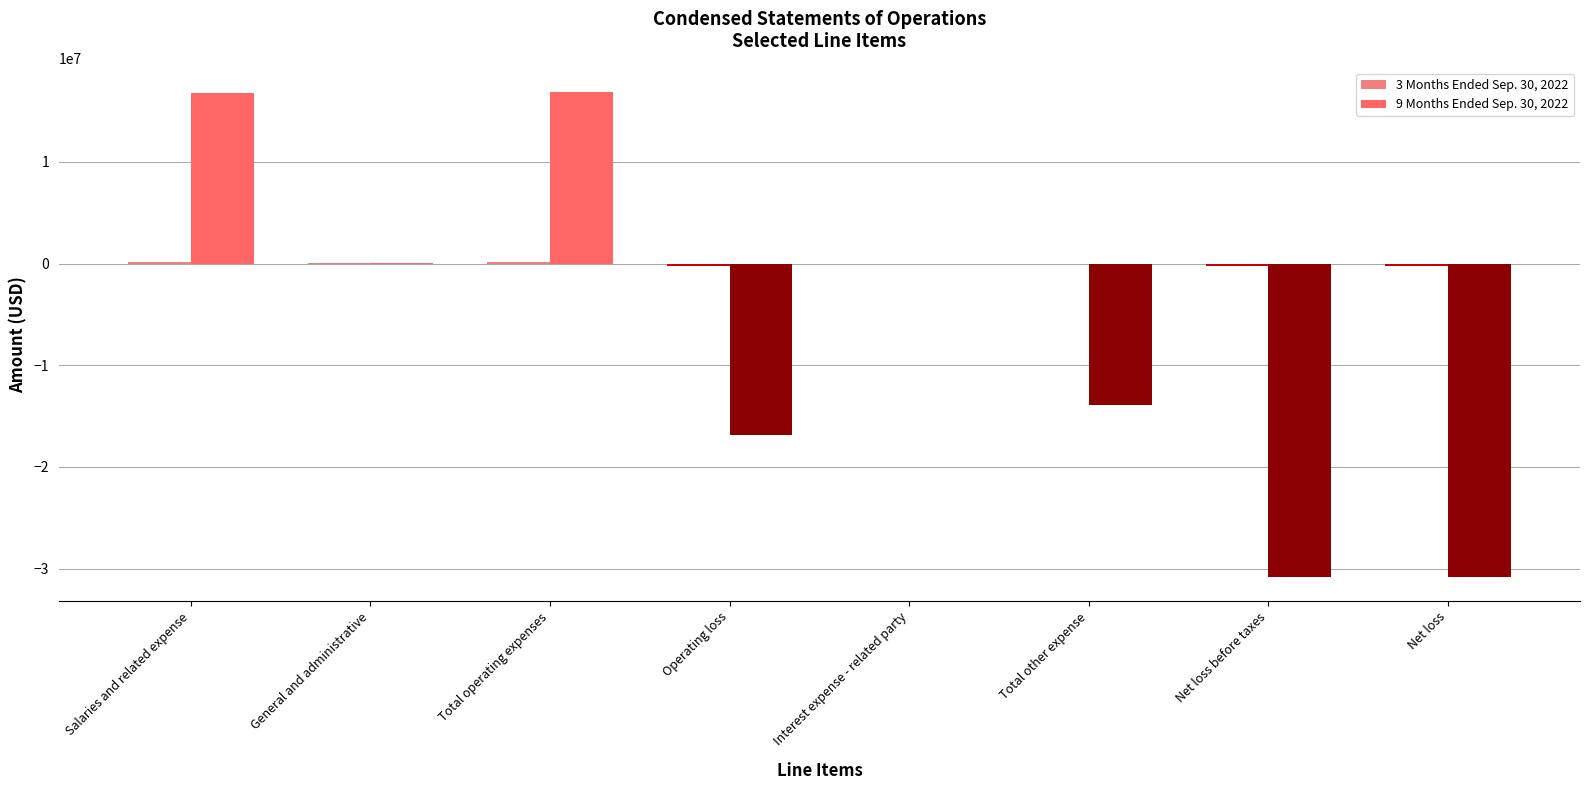

Which series has the largest total across all categories?

3 Months Ended Sep. 30, 2022